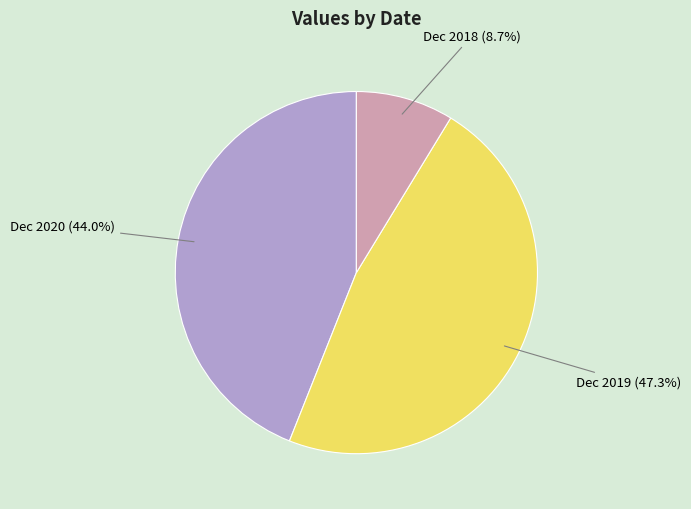

To the nearest percent, what percentage of the pie is Dec 2020?

44%